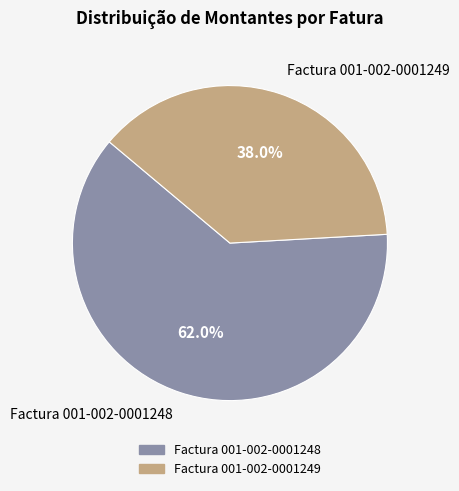

Count the number of slices in the pie.

2